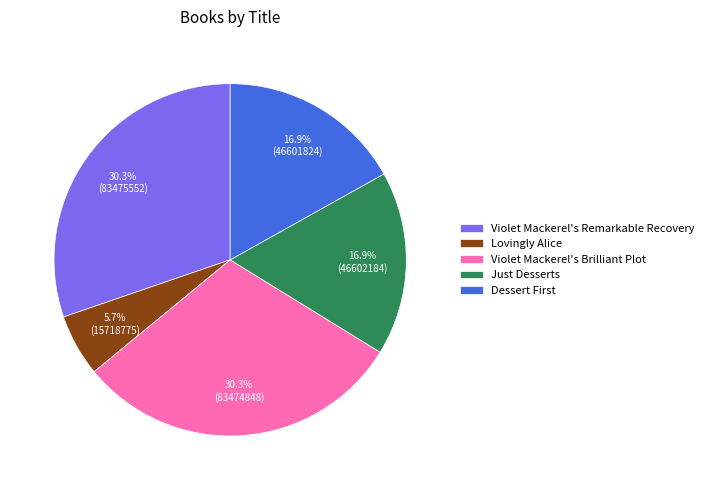

Is there a majority slice in this chart?

No